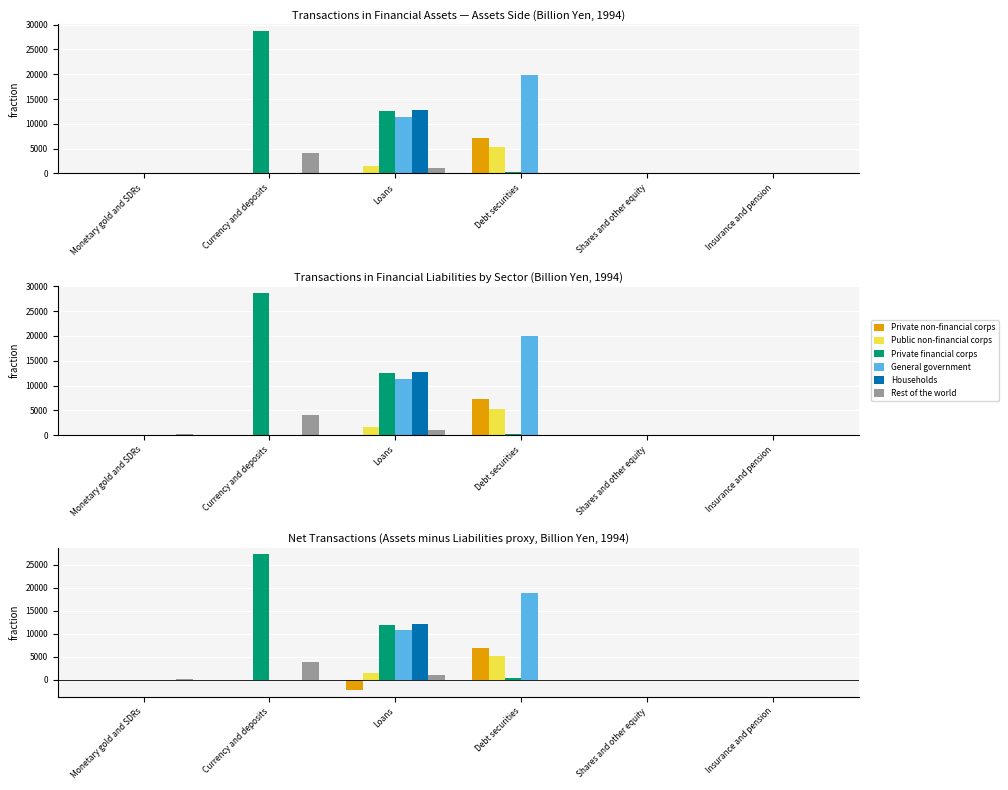

Reading right to left, what are all the values shown in this chart?

Private non-financial corps: 0.0	0.0	6878.7	-2224.9	0.0	0.0
Public non-financial corps: 0.0	0.0	5053.1	1467.5	0.0	0.0
Private financial corps: 0.0	0.0	307.5	11872.4	27181.2	0.0
General government: 0.0	0.0	18915.7	10793.6	0.0	0.0
Households: 0.0	0.0	0.0	12114.4	0.0	0.0
Rest of the world: 0.0	0.0	0.0	991.5	3830.1	175.8